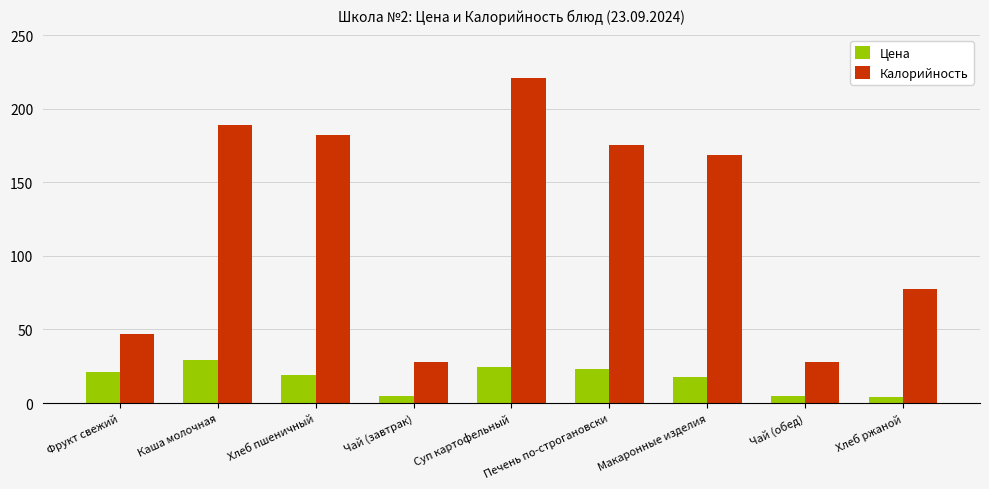

What is the sum of all Калорийность values?

1116.0